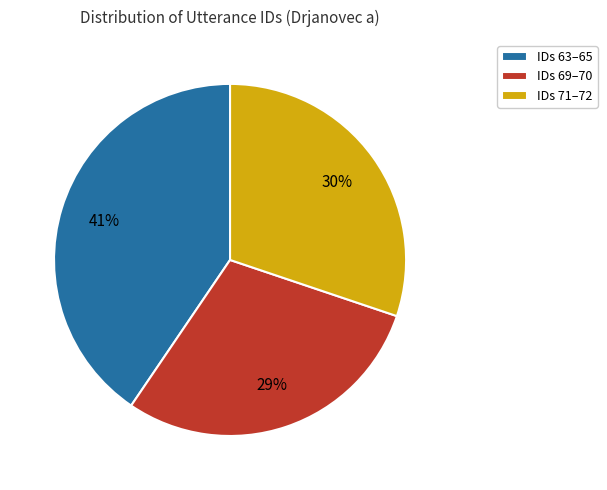

How many segments does this pie chart have?

3